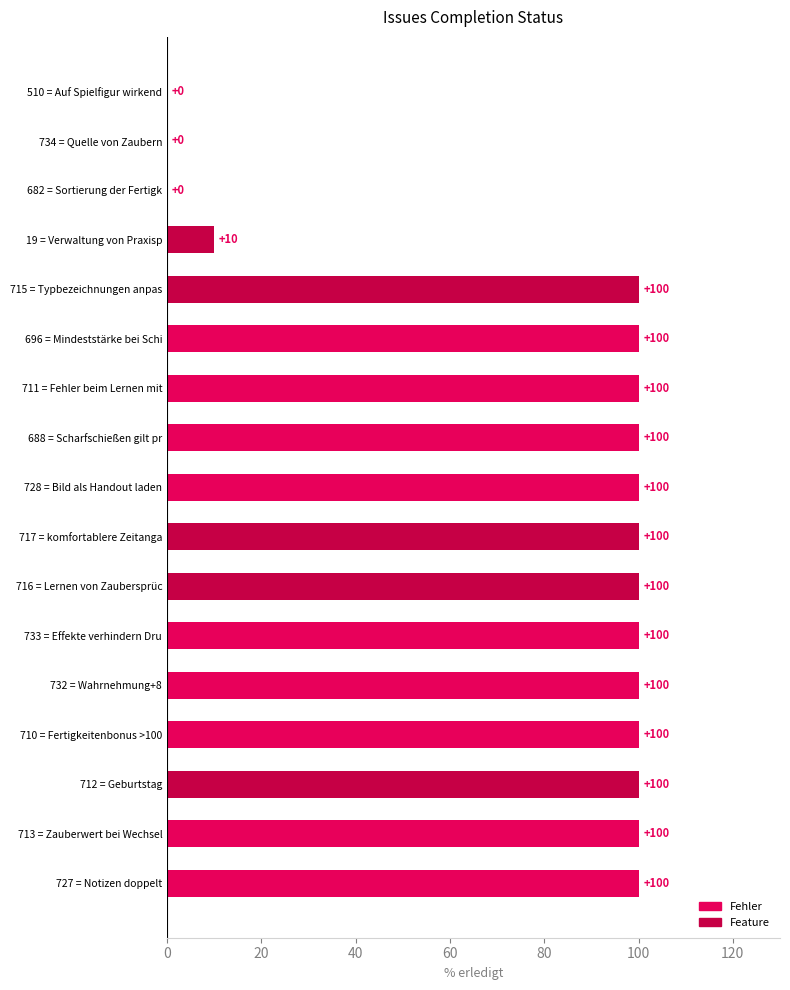

What is the sum of the values at 711 = Fehler beim Lernen mit and 734 = Quelle von Zaubern?

100